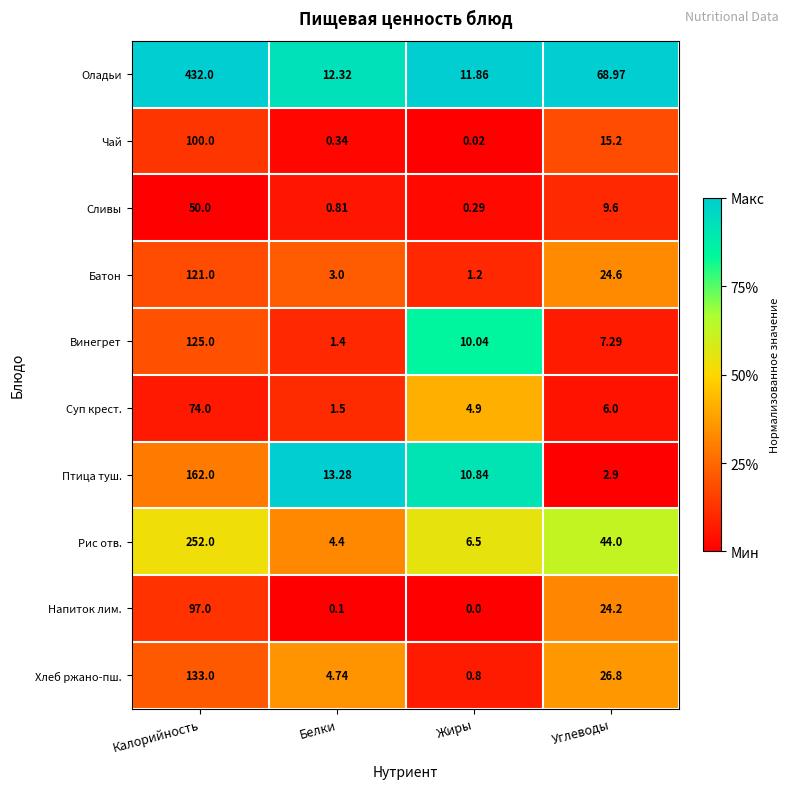

At which label is Оладьи closest to 221?

Углеводы